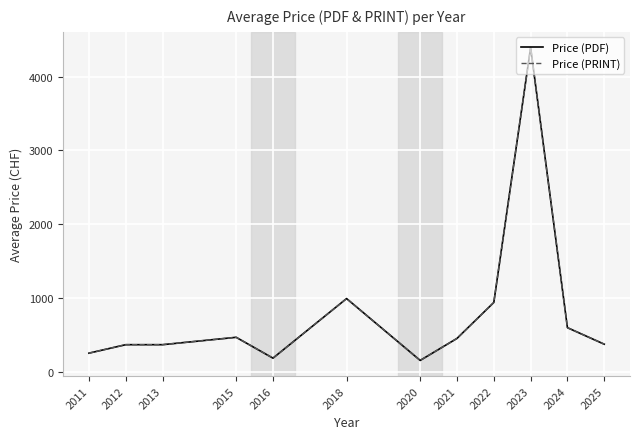

What is the average value of the Price (PDF) series?

793.2